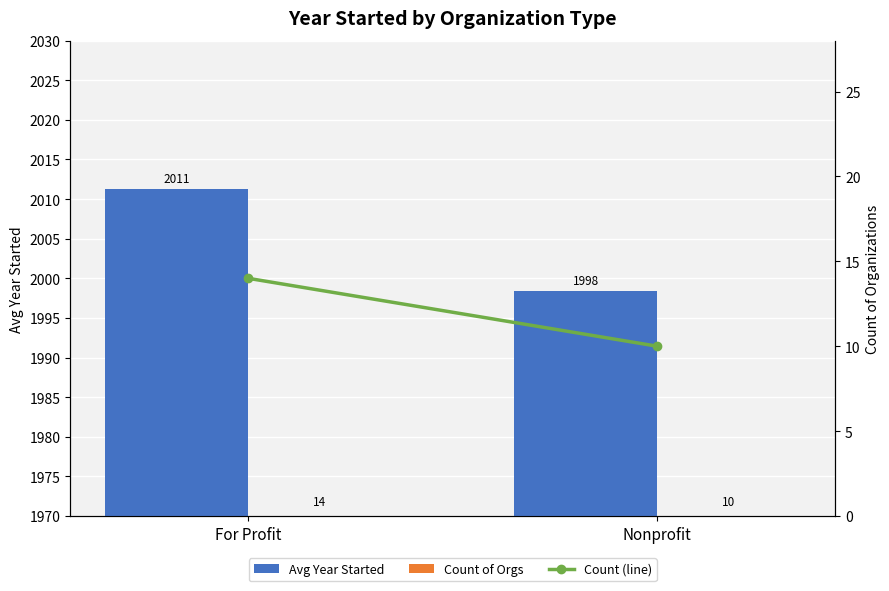

Where is Count (line) nearest to the value 12?

For Profit